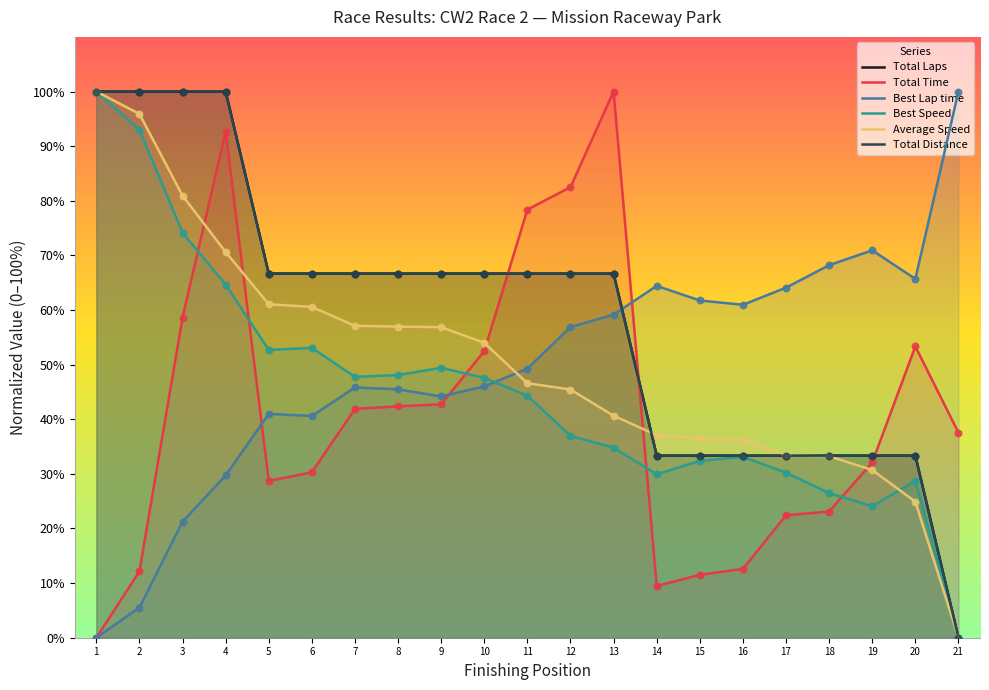

At which category is the sum across all series the highest?

4